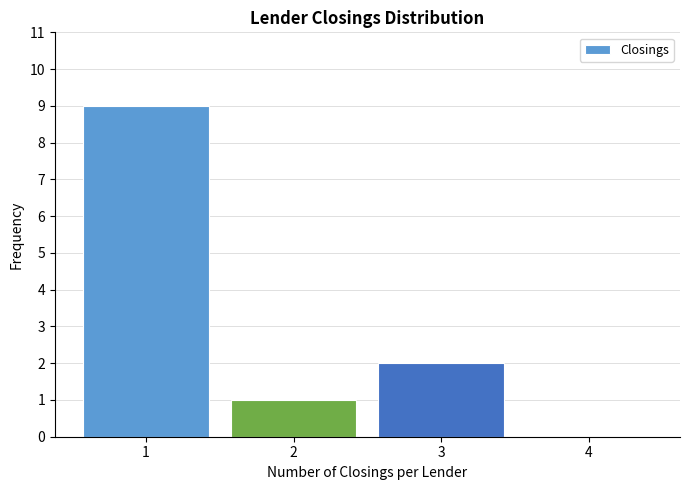

Reading left to right, transcribe all the data shown in this chart.

1=9	2=1	3=2	4=0